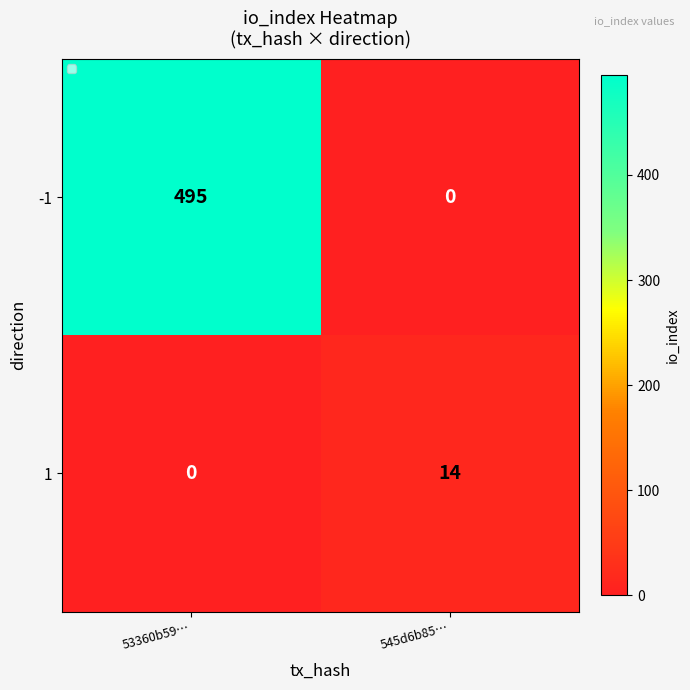

What is the sum of the 1 values at 53360b59… and 545d6b85…?

14